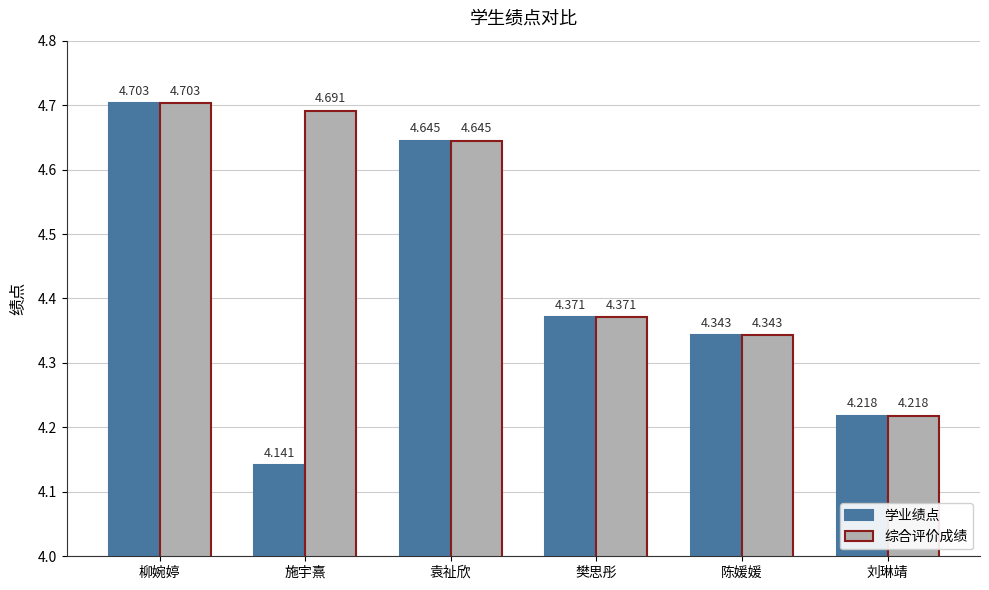

What is the label of the 5th bar from the left?

陈媛媛